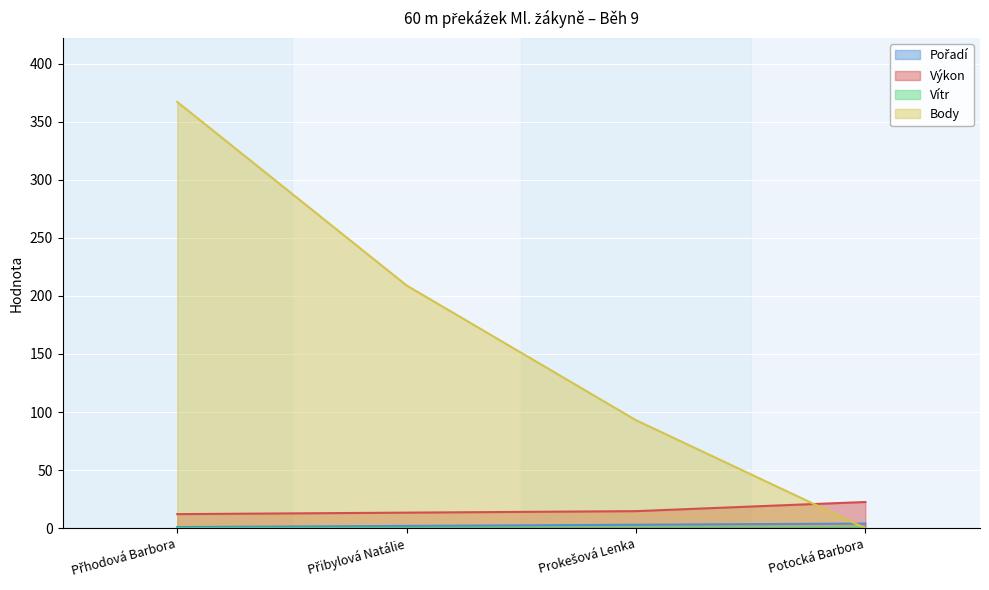

What is the value of the Pořadí point at the 2nd from the left?

2.0